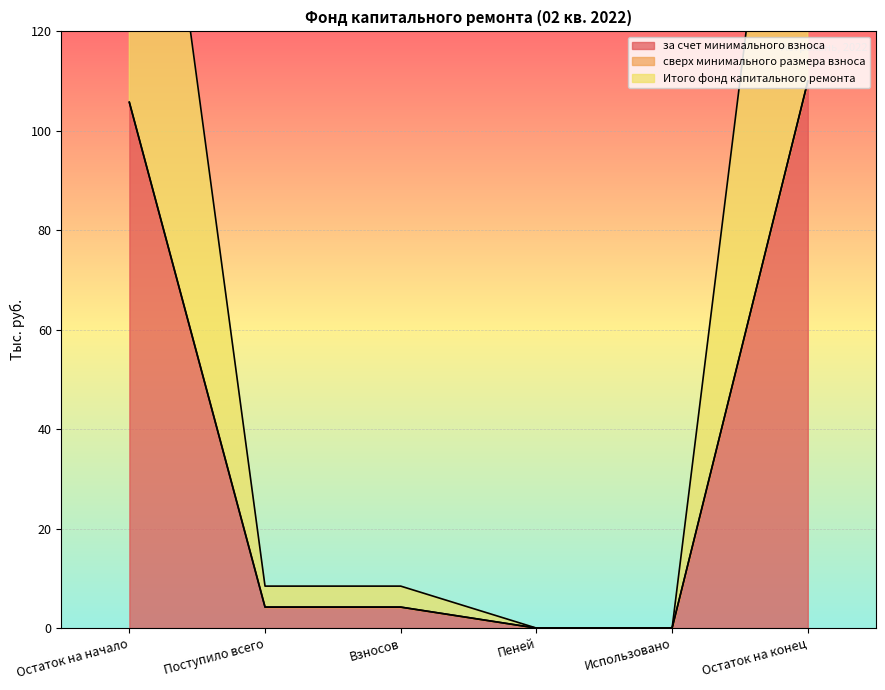

True or false: за счет минимального взноса and Итого фонд капитального ремонта intersect in this chart.

False